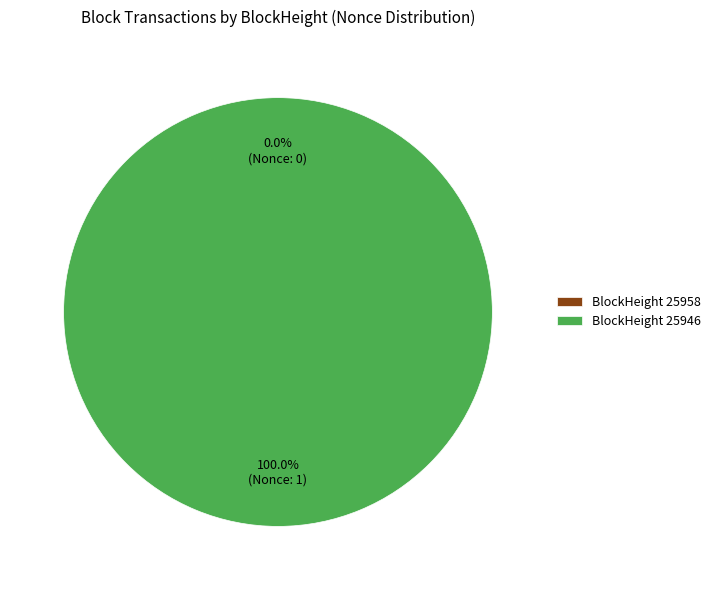

How many slices are in this pie chart?

2